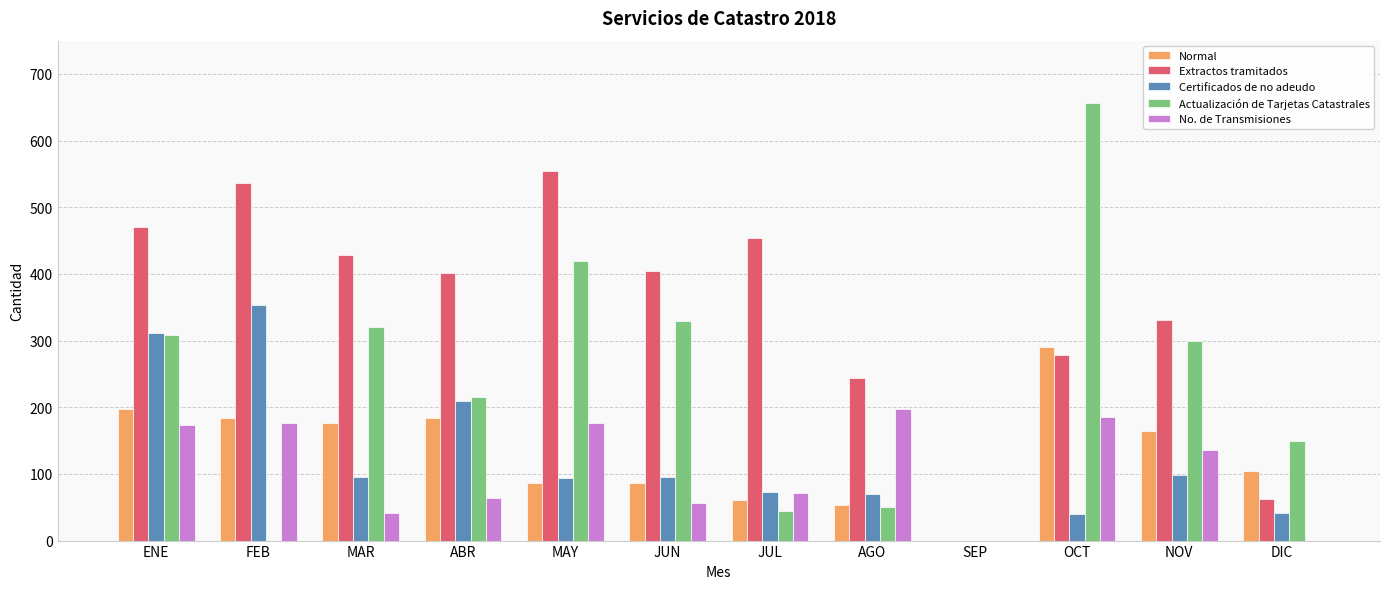

Between JUL and DIC, which series saw the biggest shift?

Extractos tramitados